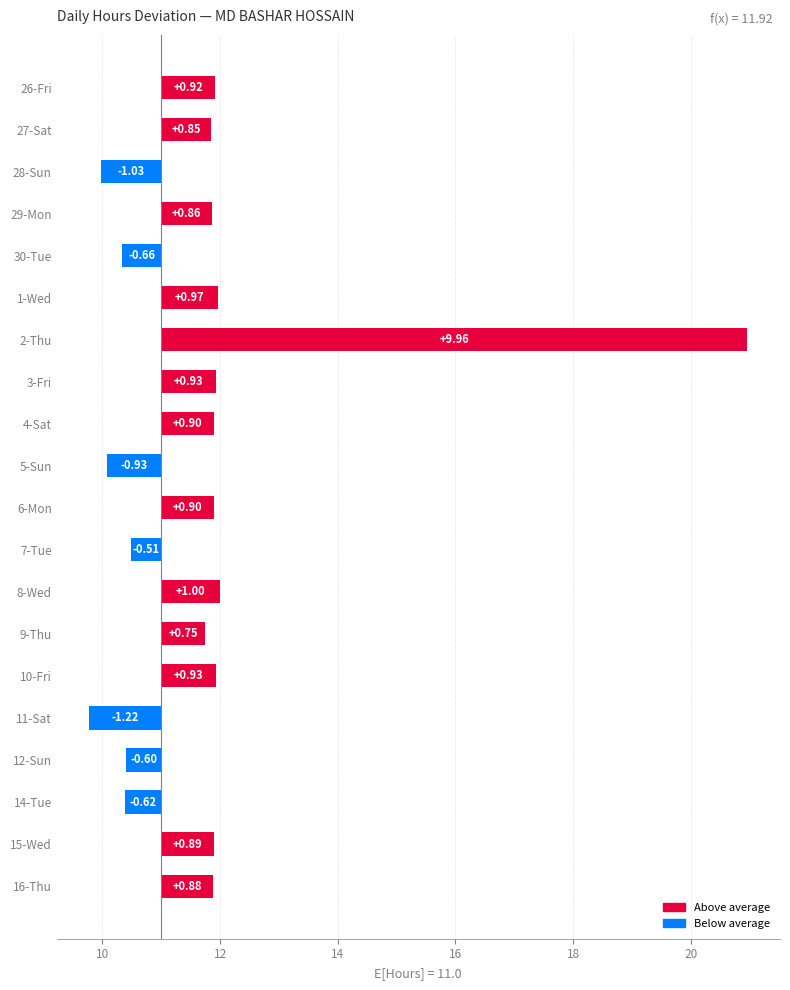

Which has a higher value, 28-Sun or 16-Thu?

16-Thu